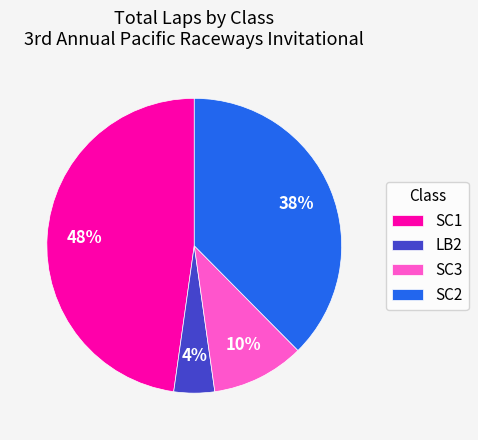

Count the number of slices in the pie.

4